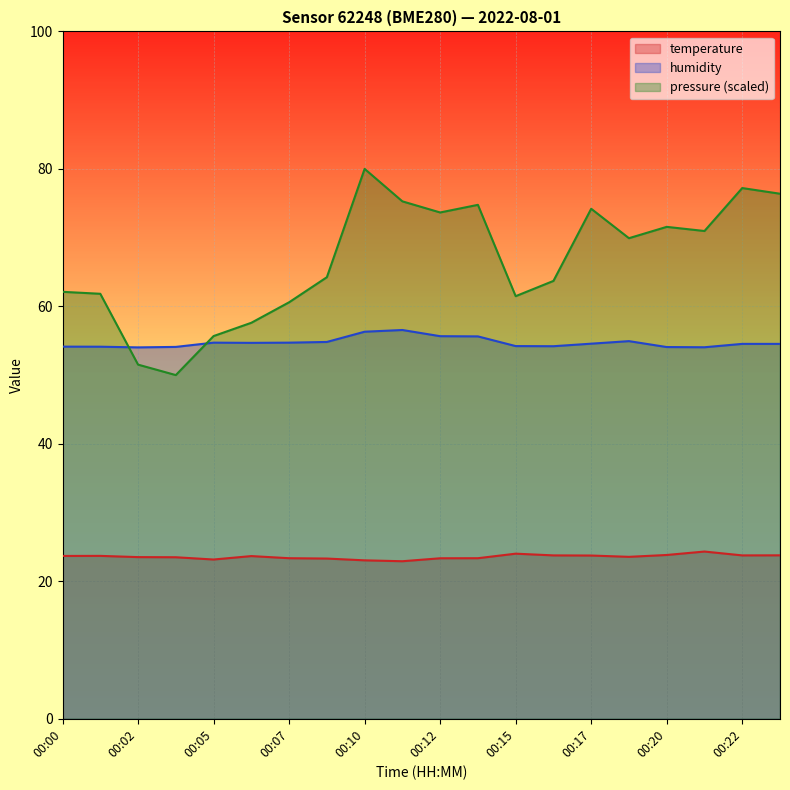

What is the value of the pressure_norm point at the 17th from the left?

71.6